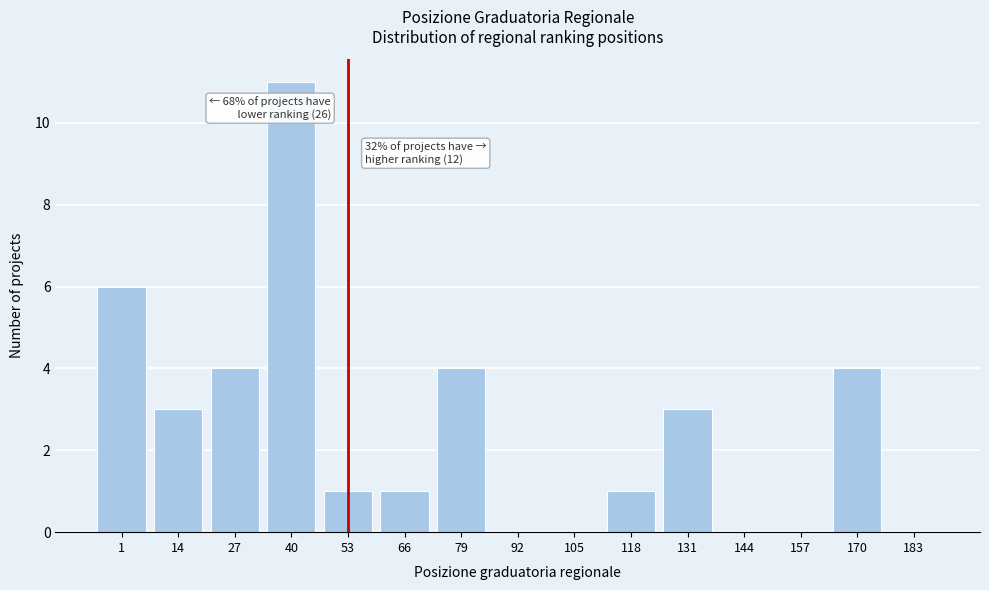

Reading left to right, list all the values displayed in this chart.

1=6	14=3	27=4	40=11	53=1	66=1	79=4	92=0	105=0	118=1	131=3	144=0	157=0	170=4	183=0